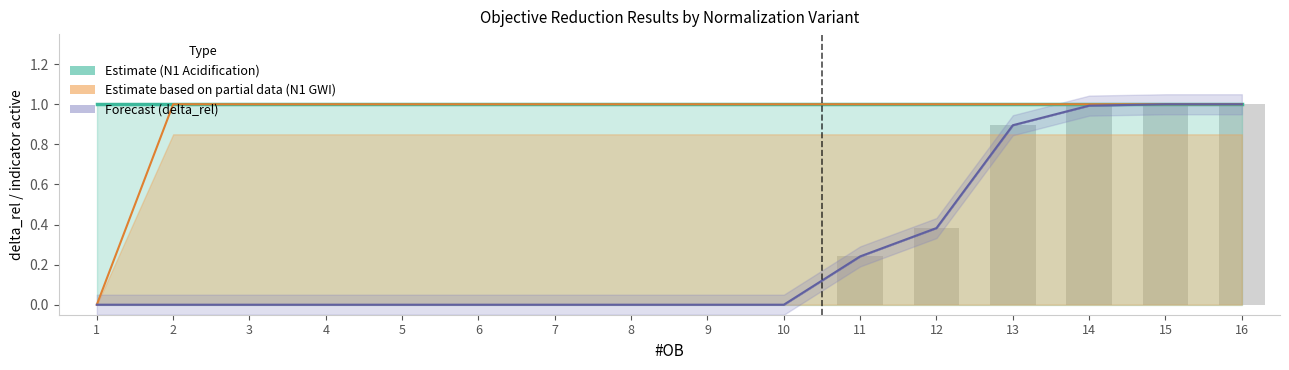

Which category has the lowest value across all series?

1